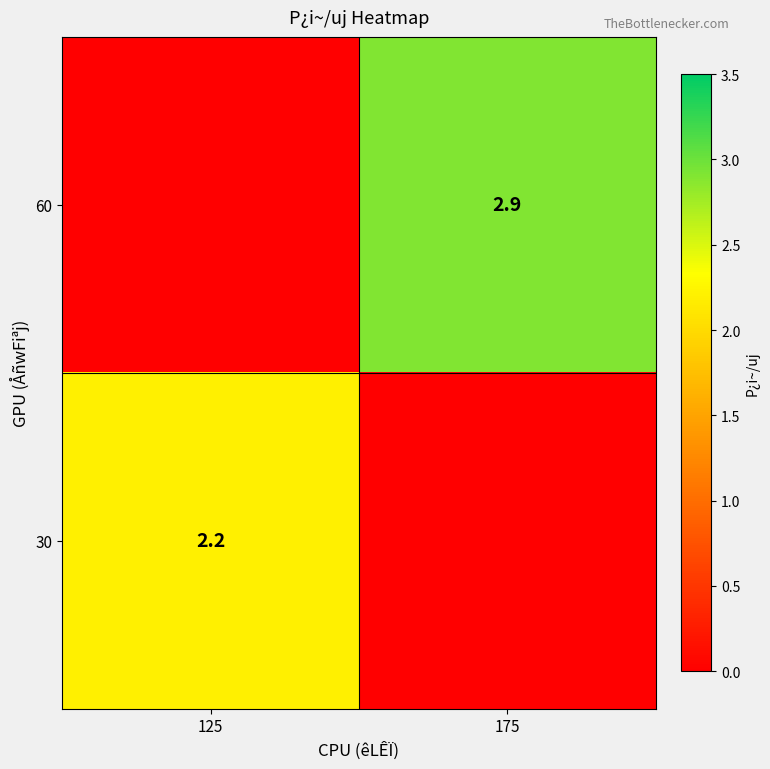

The value of 30 at 125 is 1.1. True or false?

False